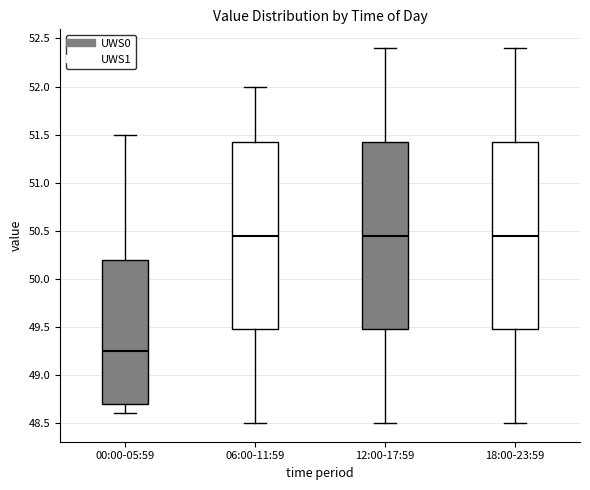

Reading left to right, transcribe this box plot: for each box, give where its median line is, the range the box spans, and where its two whiskers end, as read against the y-axis. The values are not printed on the chart, so give them approximately, as read against the axis.

00:00-05:59: median 49.25, box 48.70 to 50.20, whiskers 48.60 to 51.50
06:00-11:59: median 50.45, box 49.50 to 51.45, whiskers 48.50 to 52.00
12:00-17:59: median 50.45, box 49.50 to 51.45, whiskers 48.50 to 52.40
18:00-23:59: median 50.45, box 49.50 to 51.45, whiskers 48.50 to 52.40